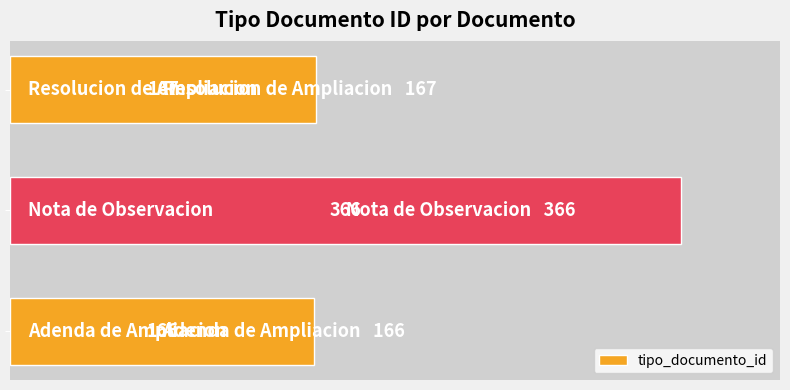

What is the sum of all values?

699